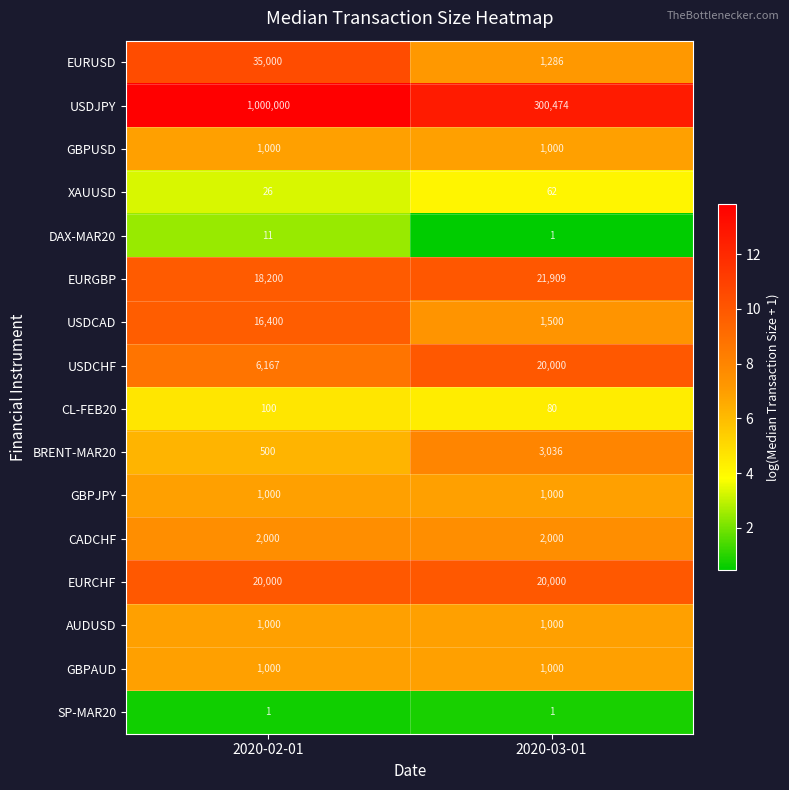

What is the difference between the highest and lowest values at 2020-03-01?

300473